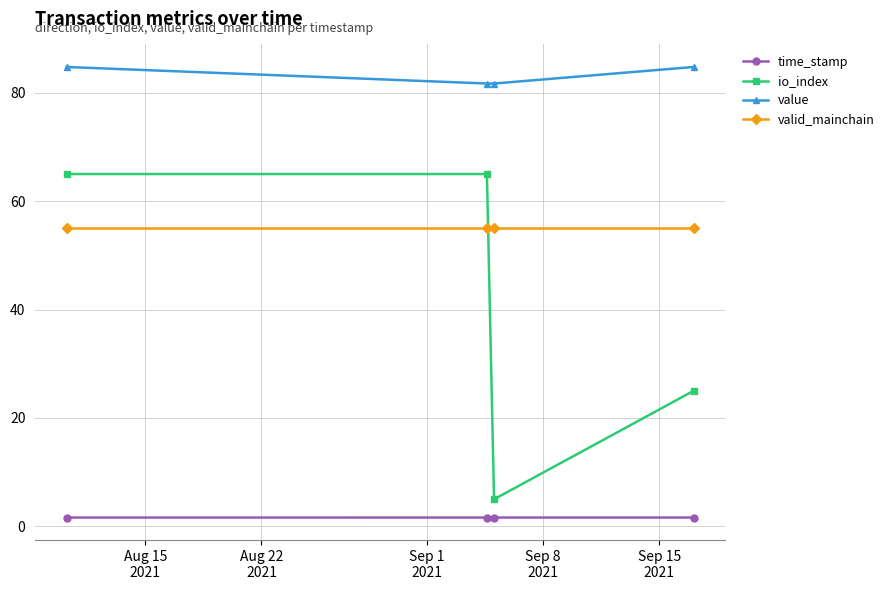

Rank the series by their maximum value, from lowest to highest.

time_stamp, valid_mainchain, io_index, value